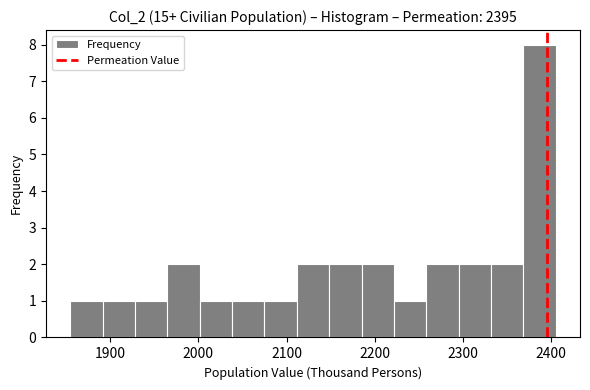

Around what value on the x-axis is the tallest bar? Give the approximate position of its centre, as read against the axis.

2390